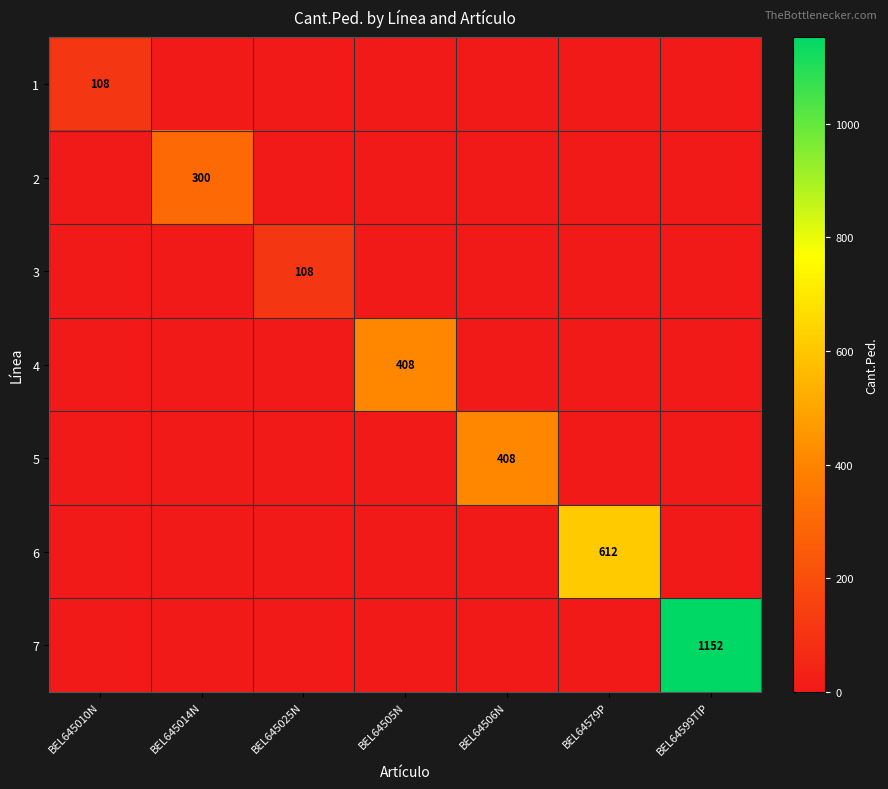

What is the greatest value displayed?

1152